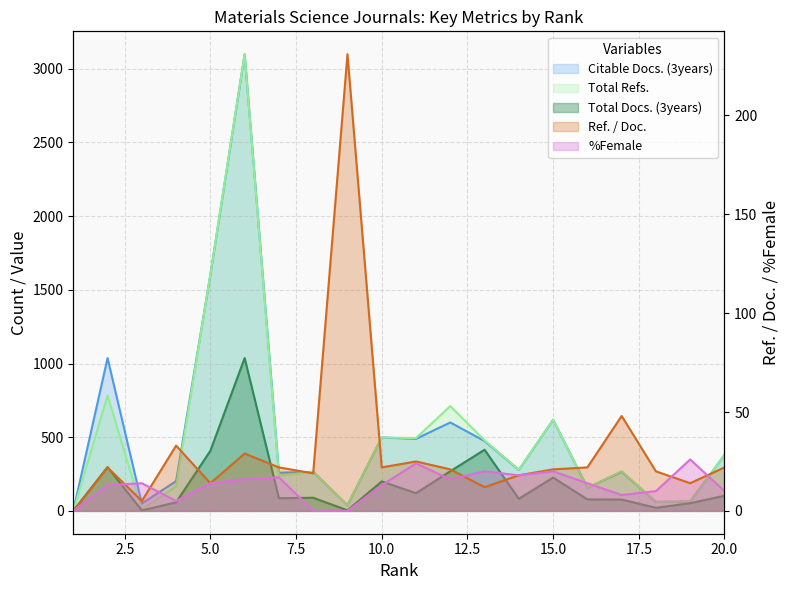

The value of Citable Docs. (3years) at 6 is 3098. True or false?

True